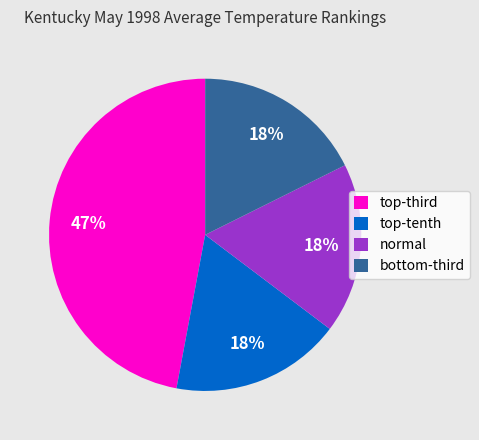

Which category has the biggest portion of the pie?

top-third